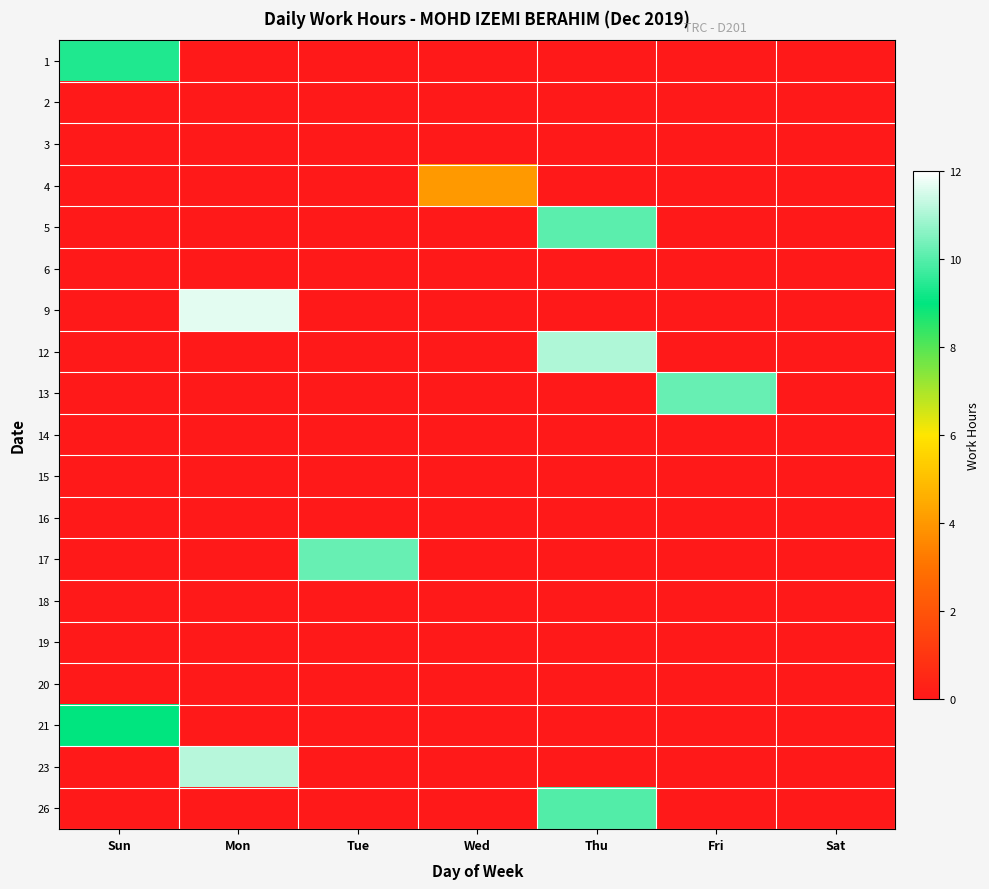

List the series in order of their peak value, highest first.

9, 23, 12, 13, 17, 5, 26, 1, 21, 4, 2, 3, 6, 14, 15, 16, 18, 19, 20